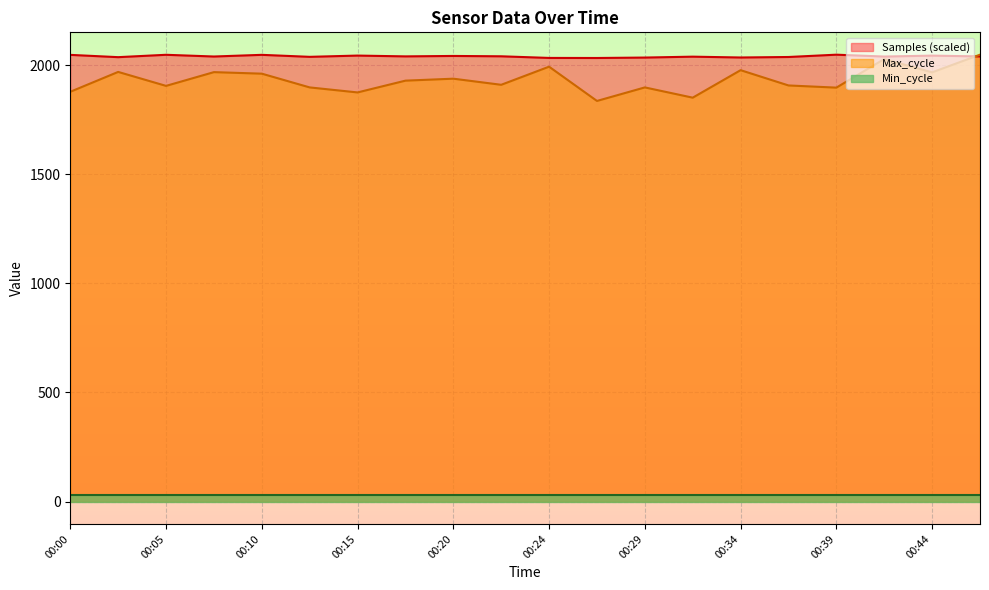

Which series changed the most between 00:12 and 00:24?

Max_cycle